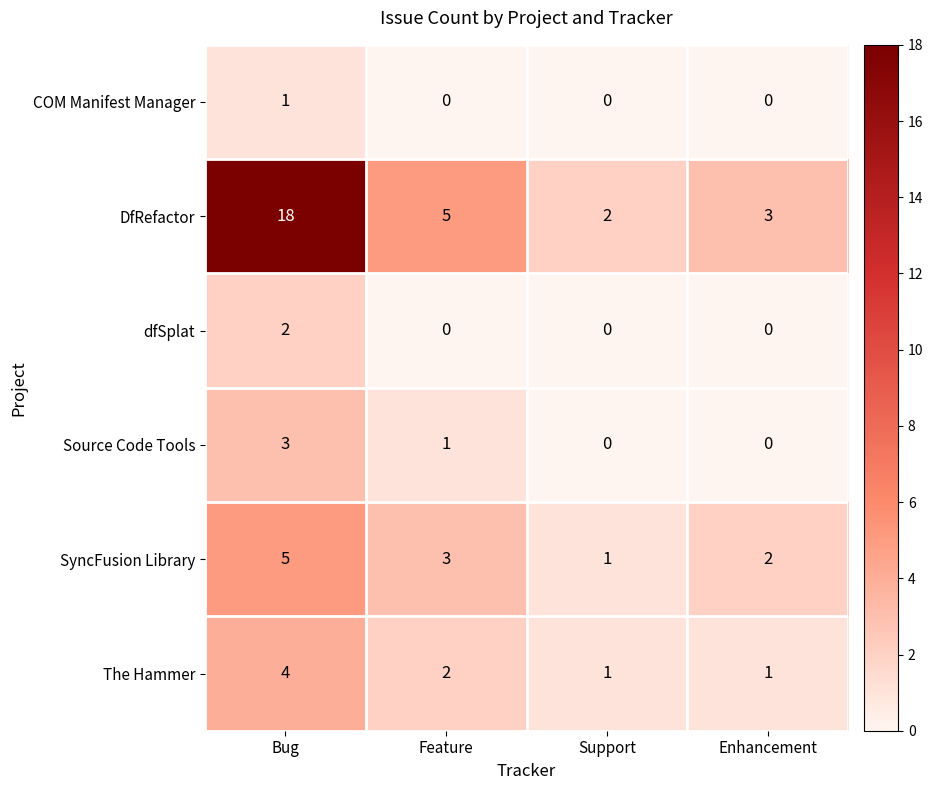

Where does the Source Code Tools series first go above 1?

Bug